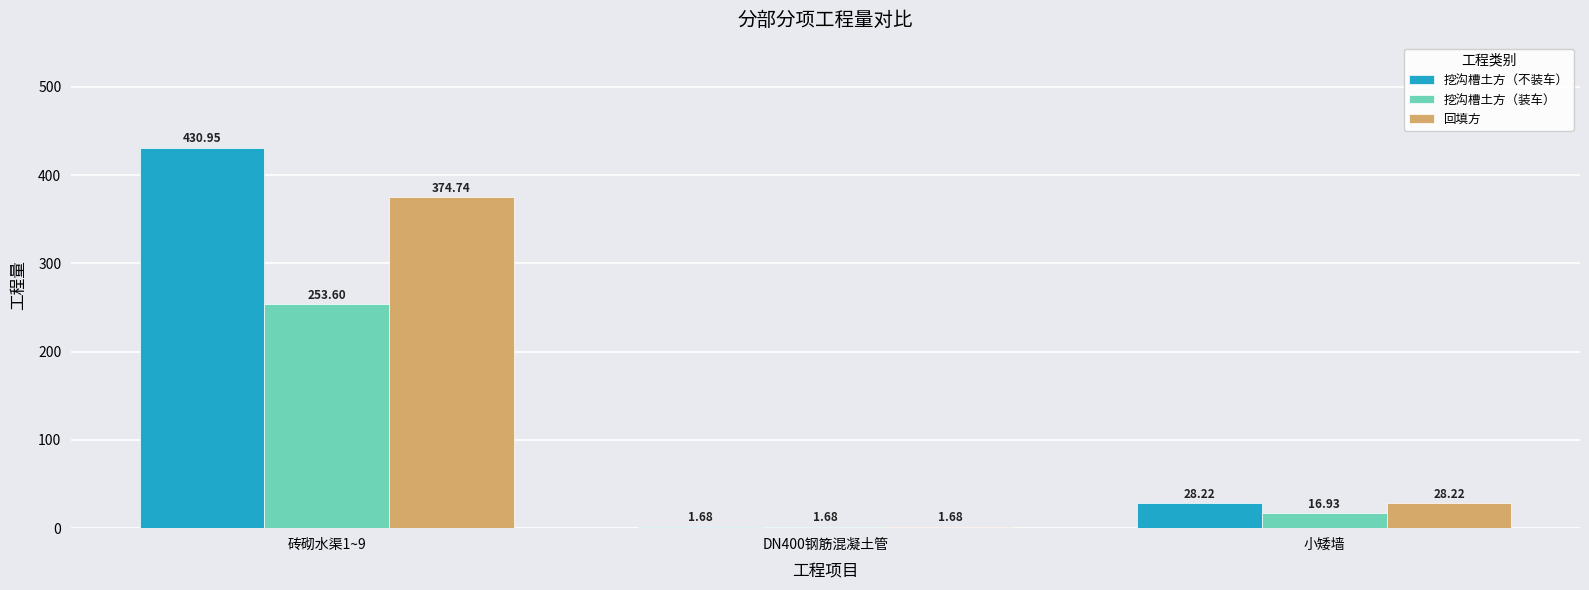

What are all the series names shown in the legend?

挖沟槽土方（不装车）, 挖沟槽土方（装车）, 回填方